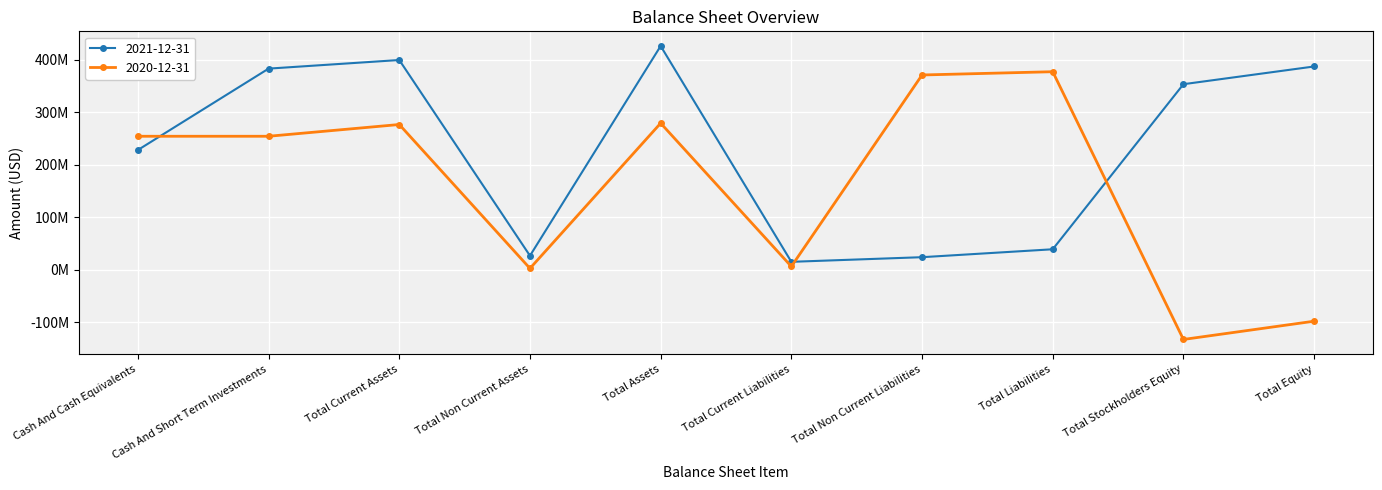

Which series has the largest range (max minus min)?

2020-12-31